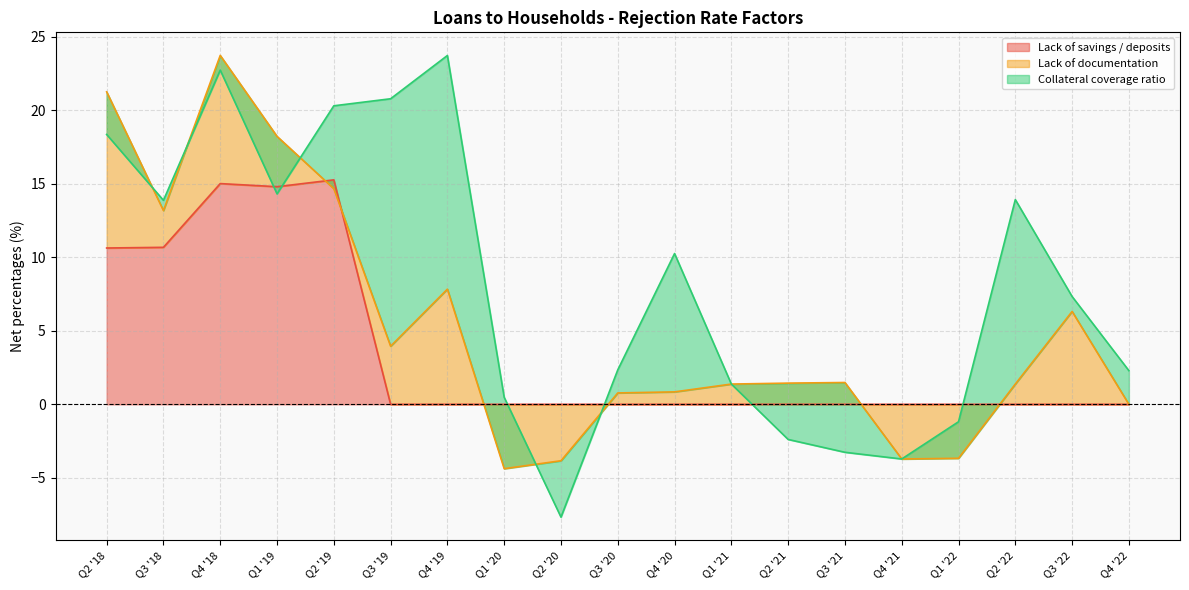

True or false: Lack of savings / deposits has a value of 10.7 at Q3 '18.

True